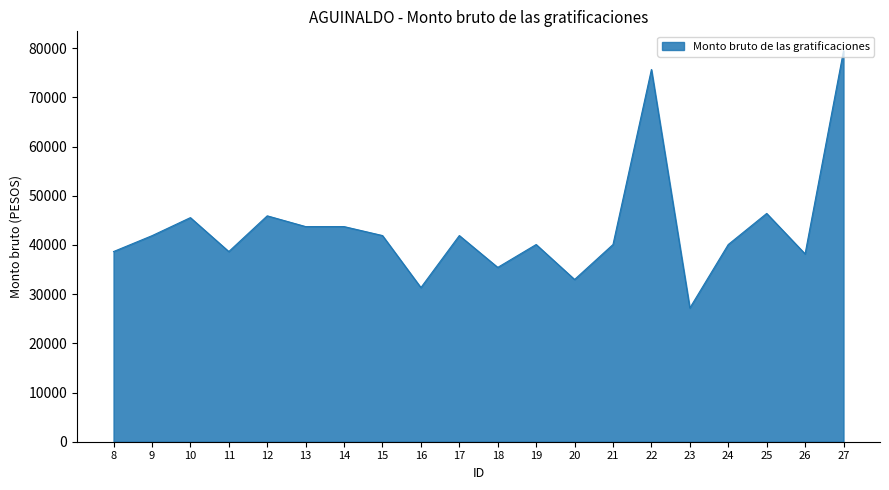

Does the chart have visible grid lines?

No